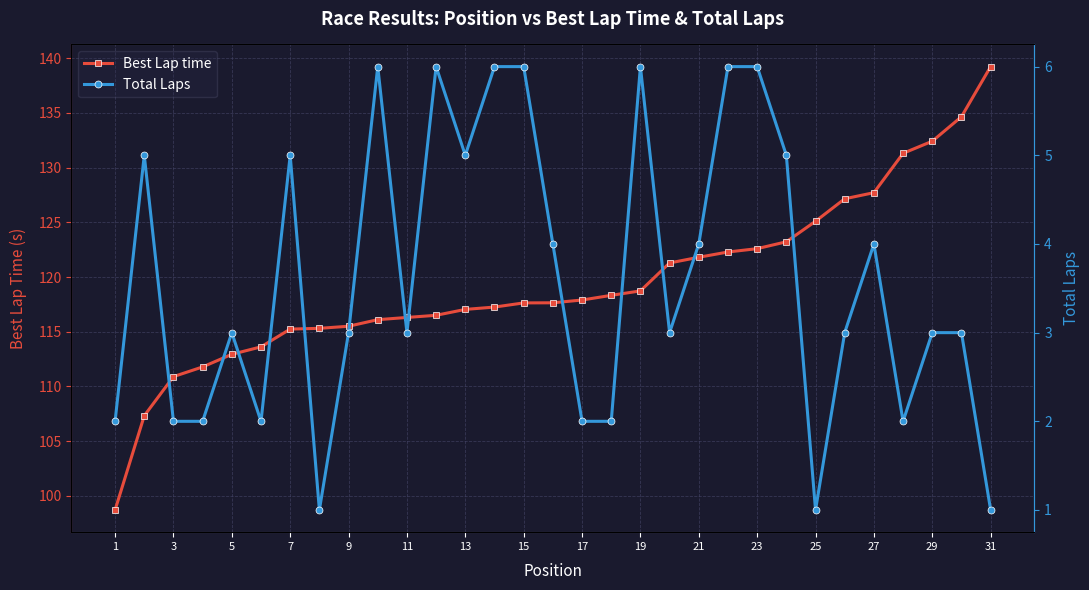

What is the value of the Total Laps point at the 7th from the left?

5.0